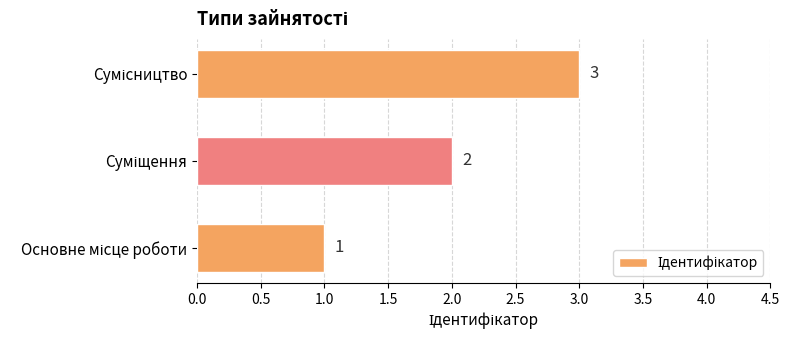

Count the values in the range 1 to 3.

3